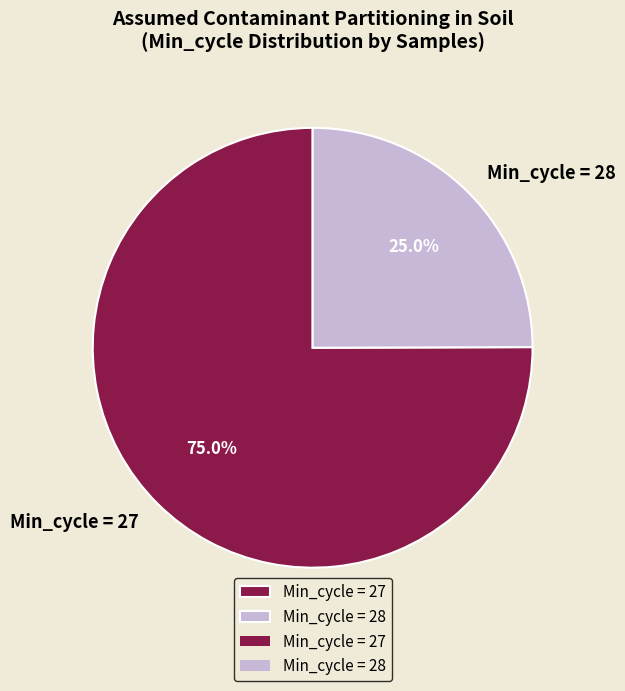

Does Min_cycle = 28 represent more than half of the total?

No